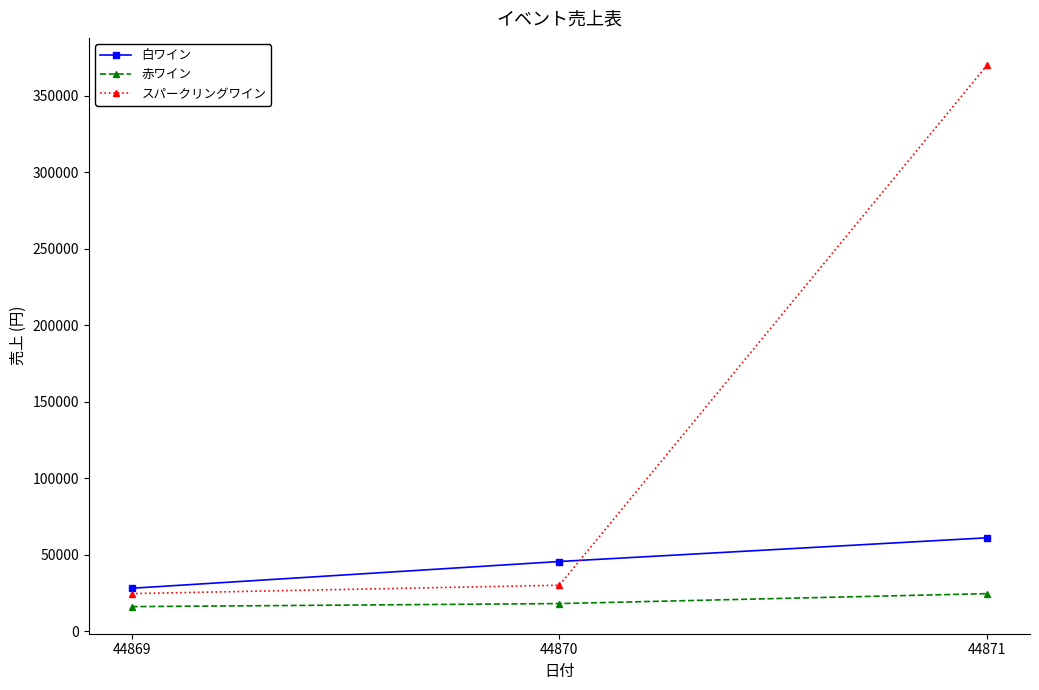

What is the lowest value of the 白ワイン series?

28000